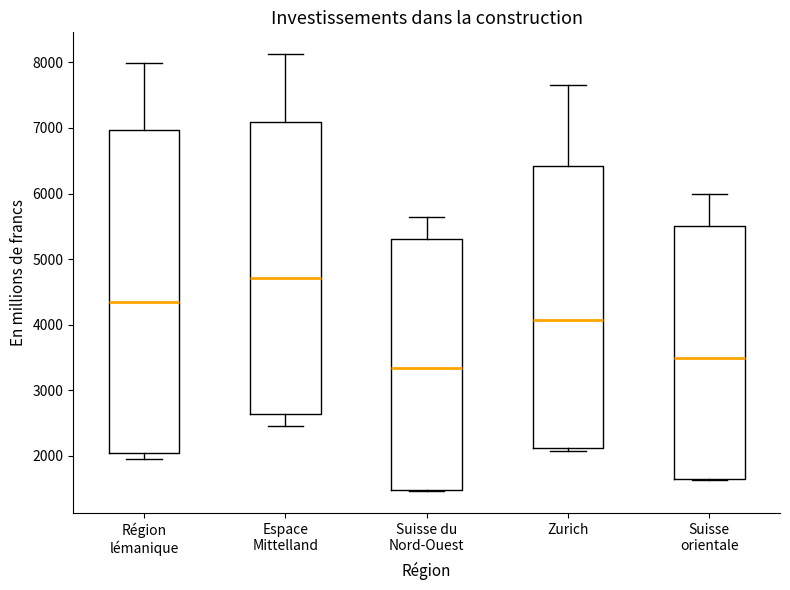

Reading left to right, read every box against the y-axis: the position of its median line, the range the box covers, and the ends of its whiskers. The values are not printed on the chart, so give them approximately, as read against the axis.

Région lémanique: median 4300, box 2000 to 7000, whiskers 2000 (just below the box's lower edge) to 8000
Espace Mittelland: median 4700, box 2600 to 7100, whiskers 2500 to 8100
Suisse du Nord-Ouest: median 3300, box 1500 to 5300, whiskers 1500 to 5600
Zurich: median 4100, box 2100 to 6400, whiskers 2100 (just below the box's lower edge) to 7700
Suisse orientale: median 3500, box 1600 to 5500, whiskers 1600 to 6000